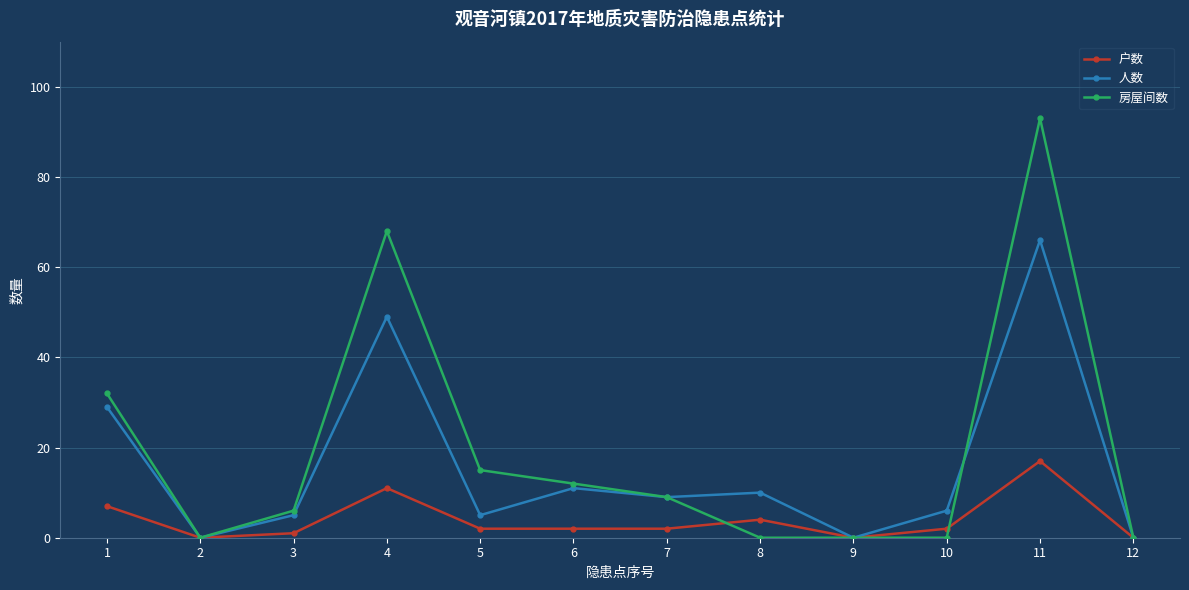

Reading left to right, transcribe all the data shown in this chart.

户数: 7	0	1	11	2	2	2	4	0	2	17	0
人数: 29	0	5	49	5	11	9	10	0	6	66	0
房屋间数: 32	0	6	68	15	12	9	0	0	0	93	0